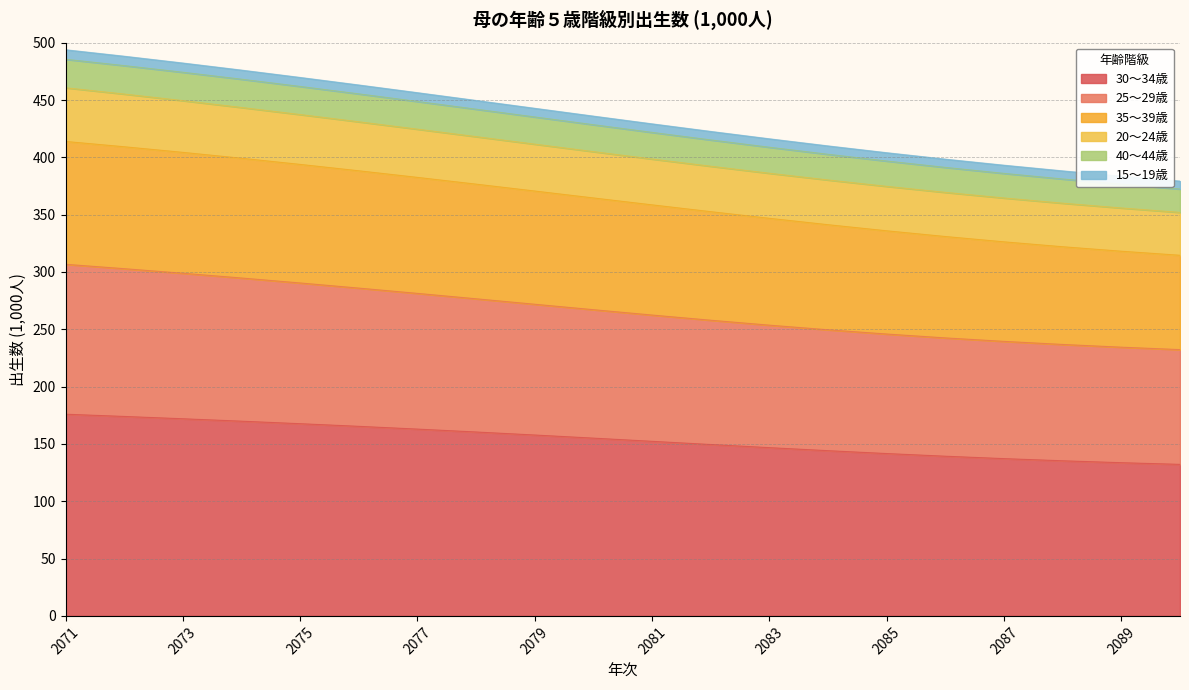

Which category has the lowest value in the 35～39歳 series?

2090